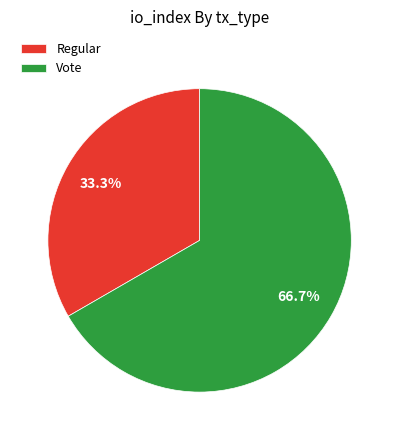

To the nearest percent, what percentage of the pie is Vote?

67%